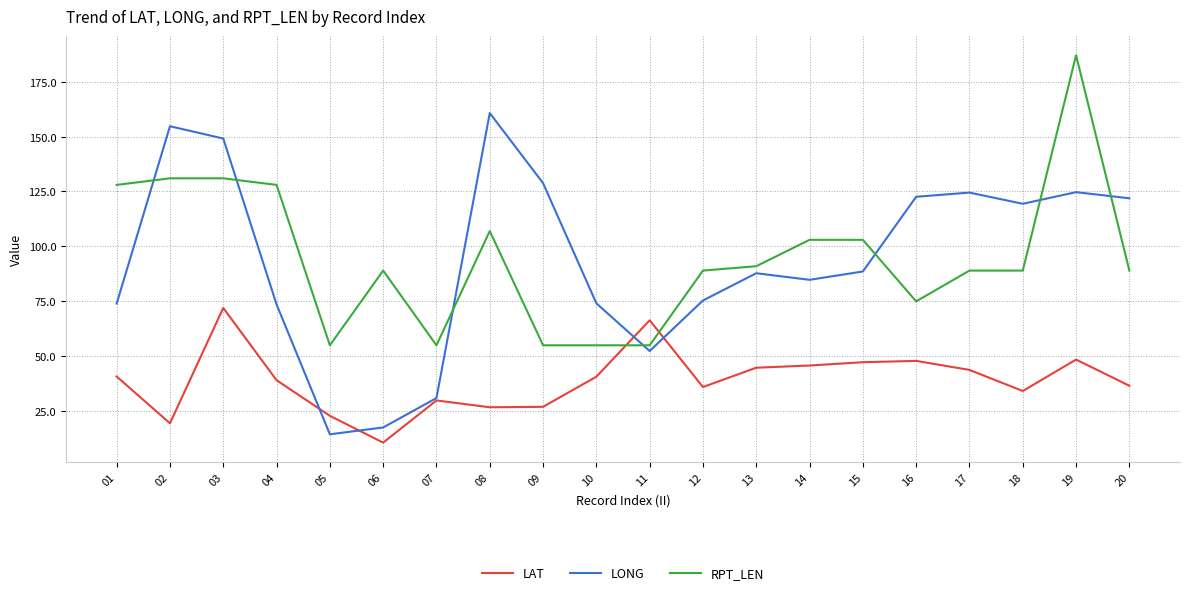

Where do LONG and LAT first cross each other?

04 and 05